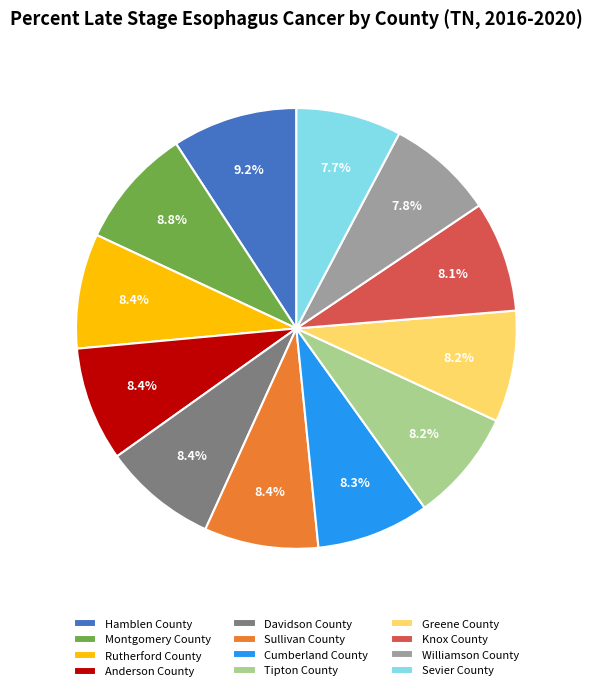

Is the sum of Greene County and Anderson County greater than half?

No